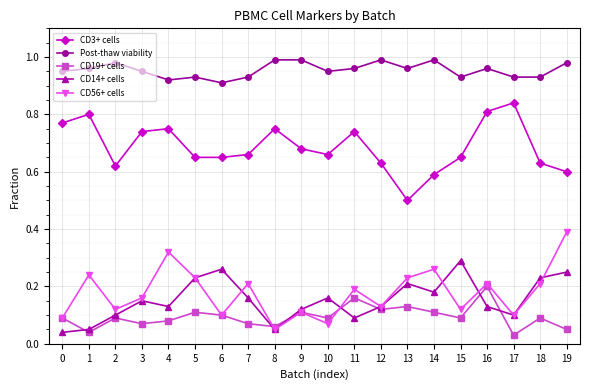

Where is CD19+ cells nearest to the value 0?

17